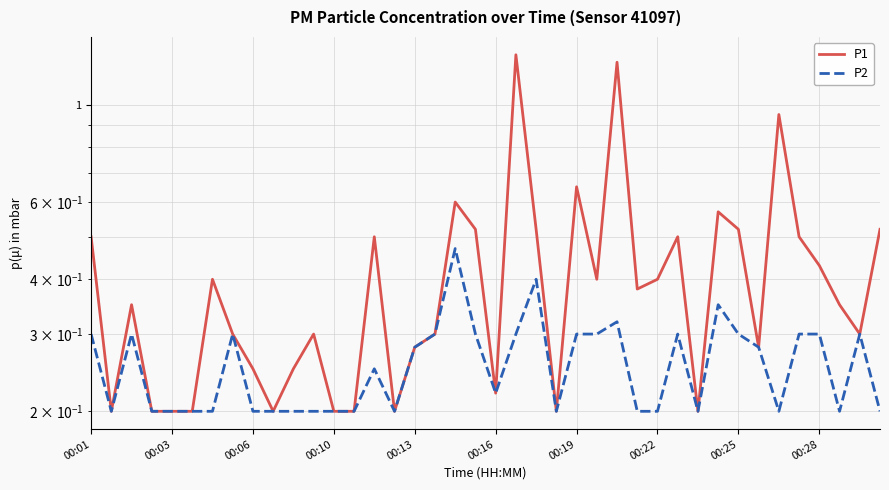

What is the spread (max minus min) of values at 11?

0.1